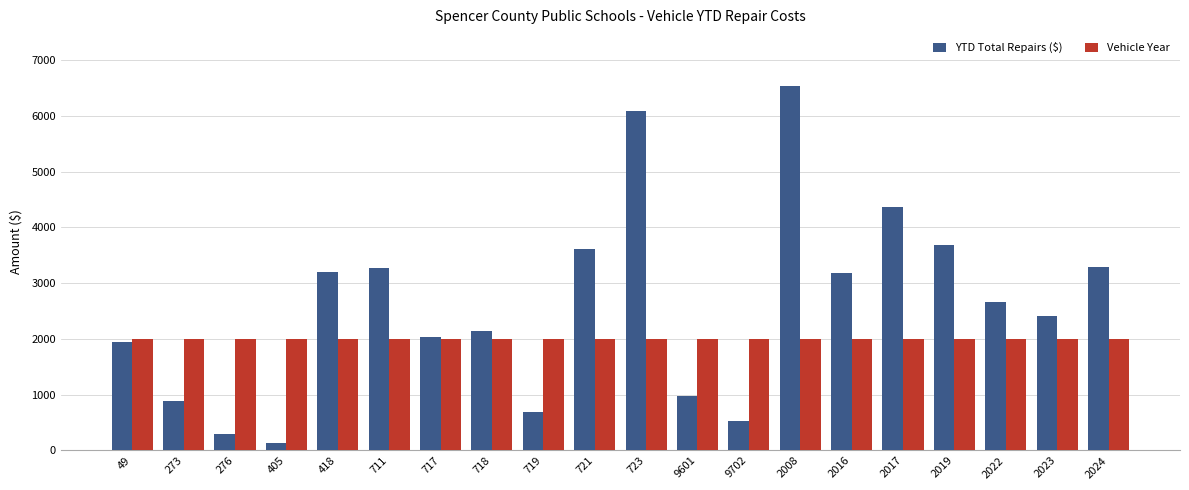

What value does the YTD Total Repairs ($) series have at 2008?

6526.0